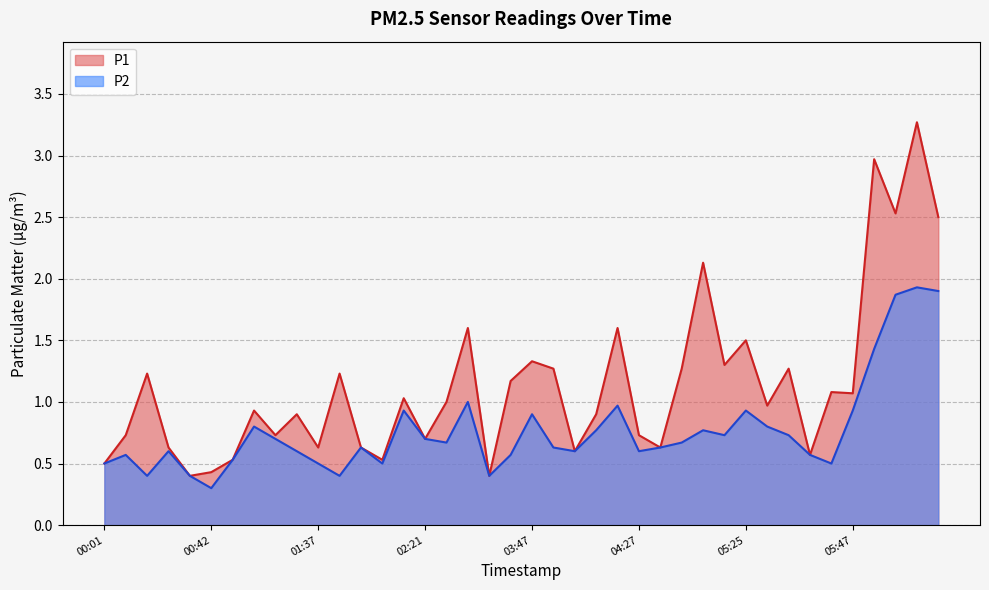

List the series in order of their peak value, highest first.

P1, P2